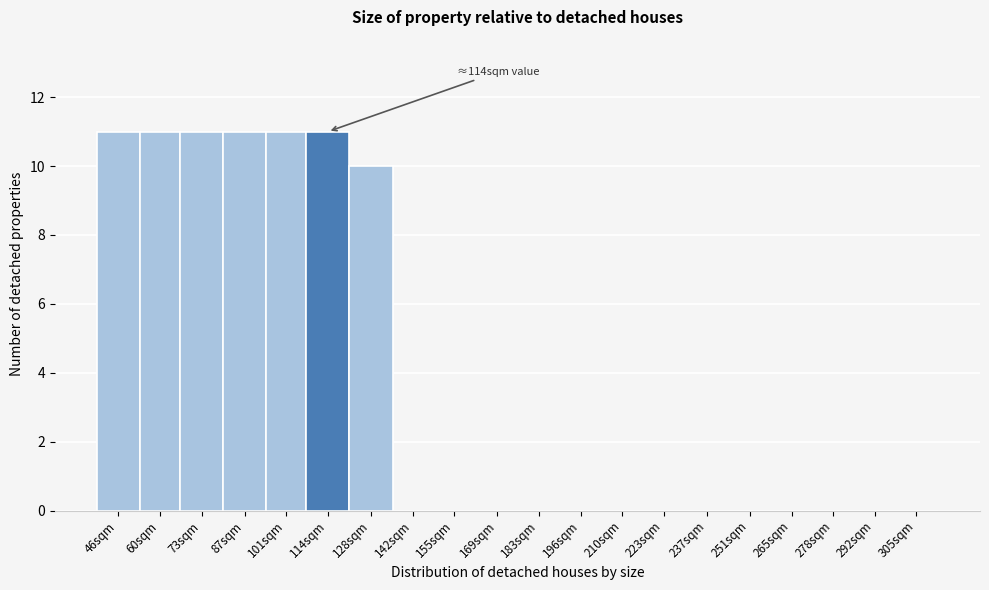

Reading left to right, what are all the values shown in this chart?

46sqm=11	60sqm=11	73sqm=11	87sqm=11	101sqm=11	114sqm=11	128sqm=10	142sqm=0	155sqm=0	169sqm=0	183sqm=0	196sqm=0	210sqm=0	223sqm=0	237sqm=0	251sqm=0	265sqm=0	278sqm=0	292sqm=0	305sqm=0